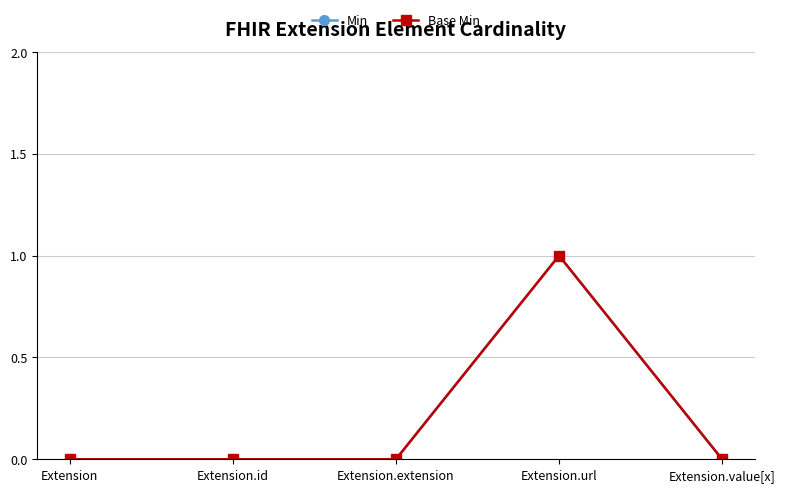

Does the chart have visible grid lines?

Yes